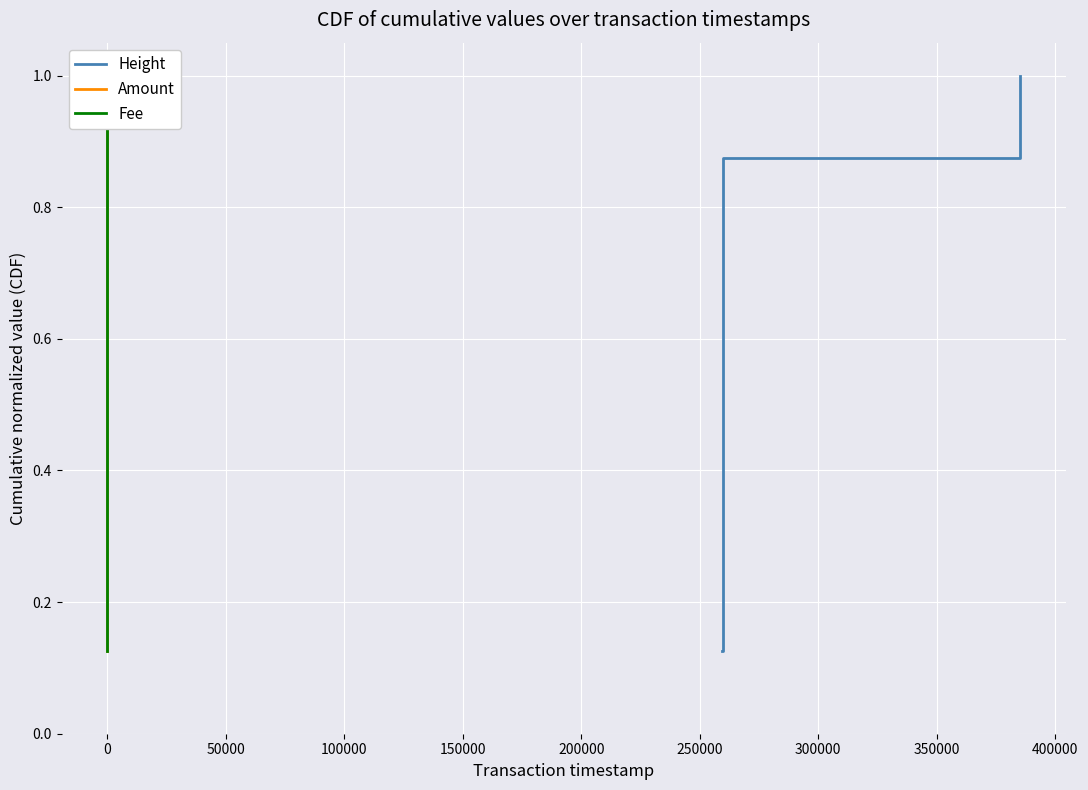

What is the maximum value for Height?

1.0